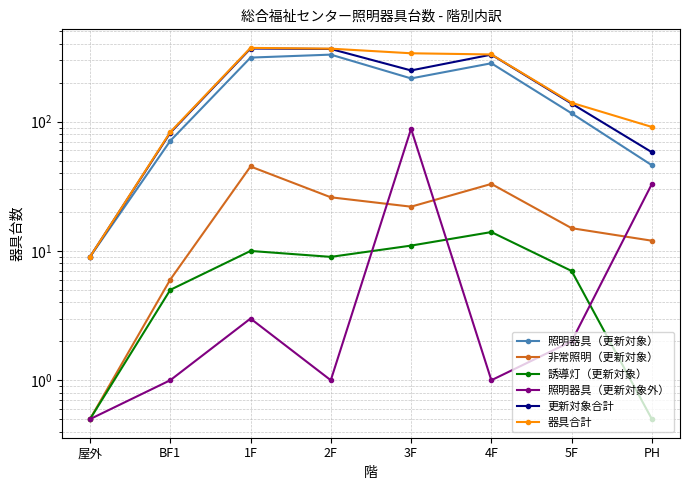

What is the highest value of the 照明器具（更新対象） series?

330.0